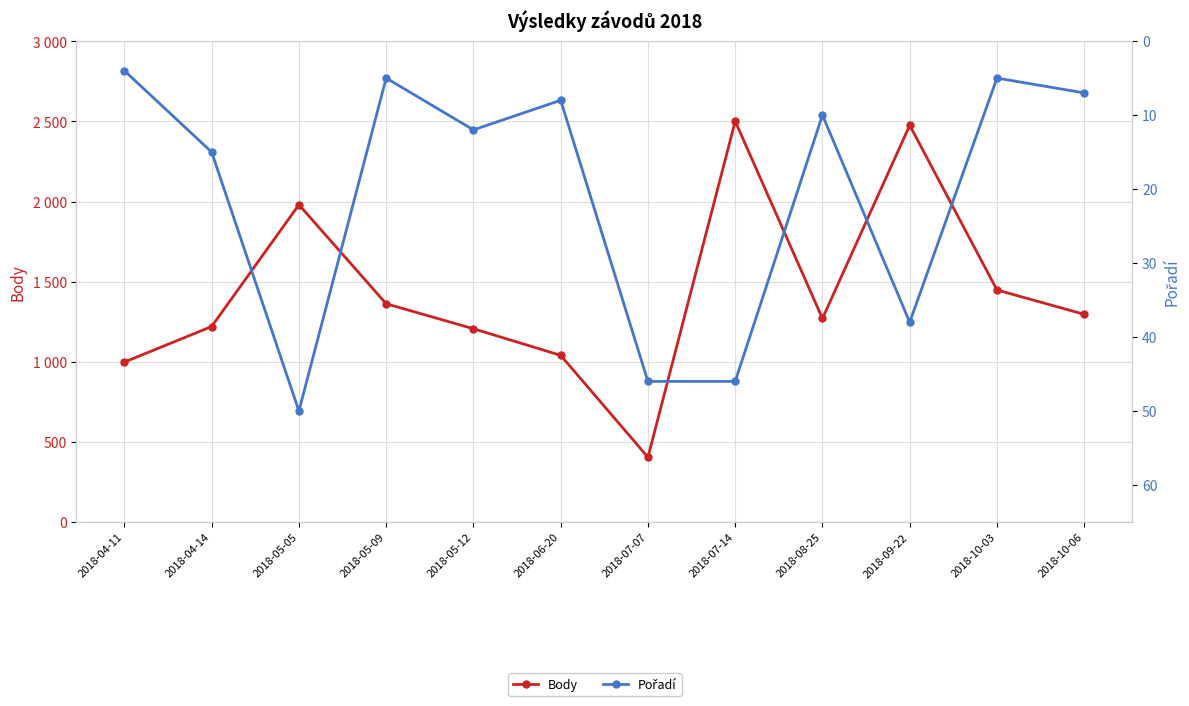

Is the value of Body at 2018-04-14 greater than the value of Pořadí at 2018-09-22?

Yes